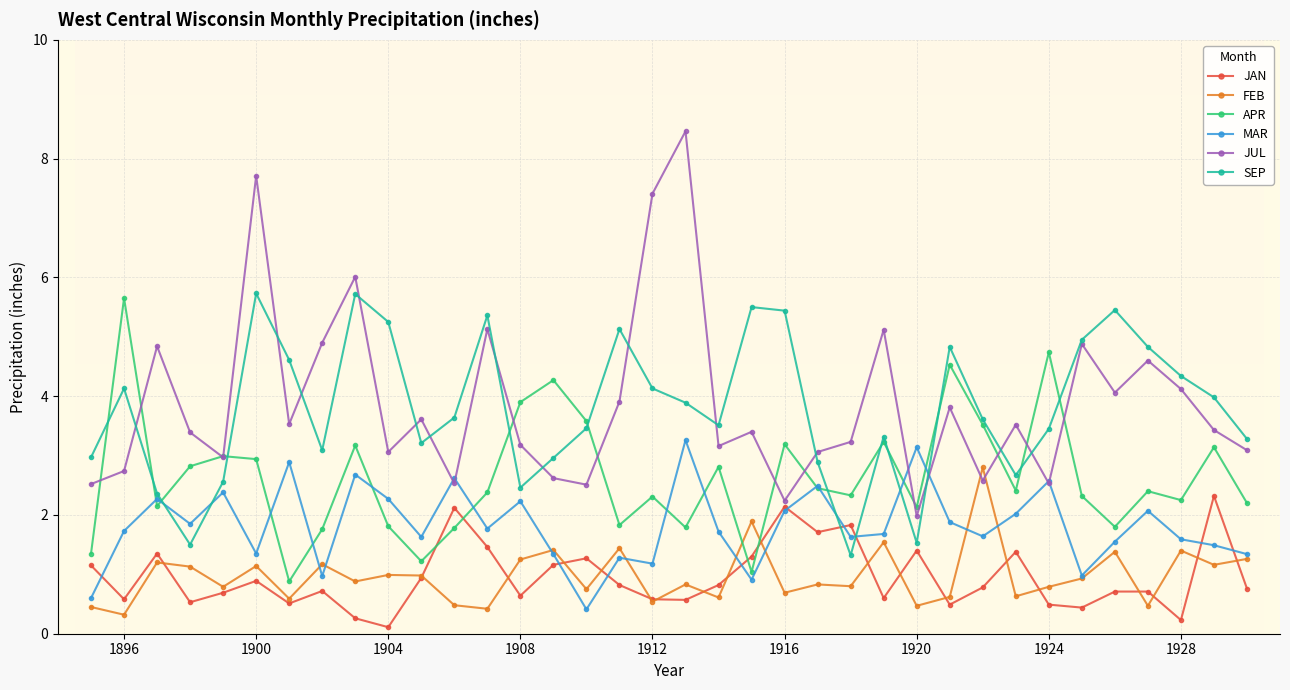

At how many categories does at least one series exceed 7?

3